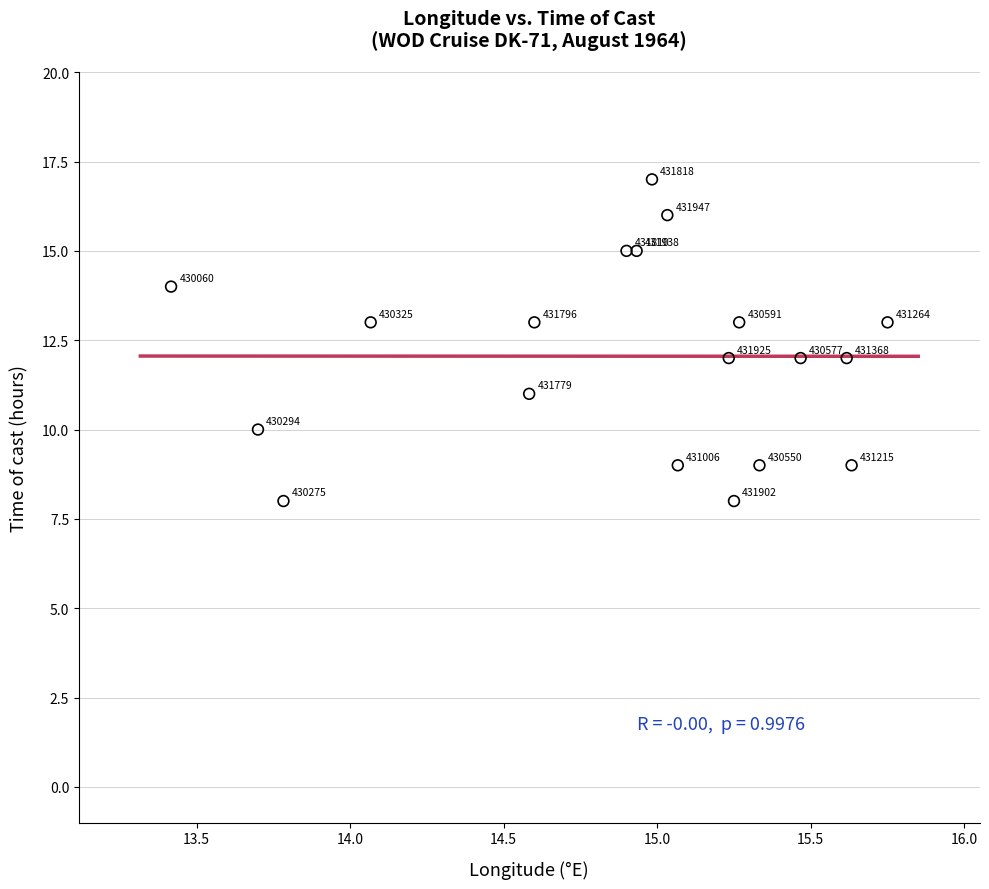

What is the range of Y values (max minus min)?

9